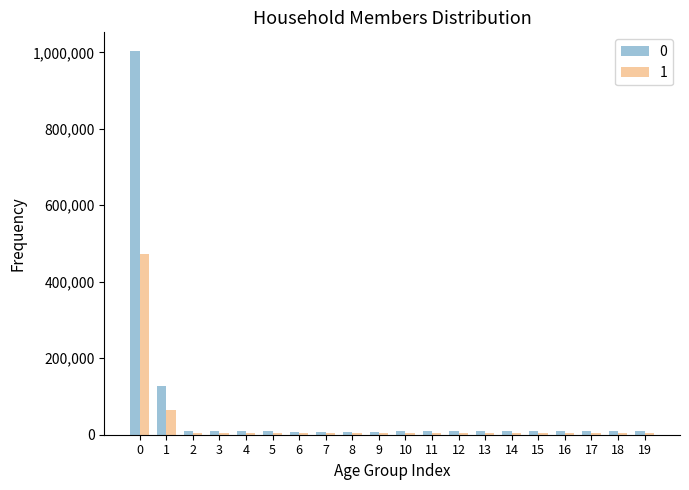

At 1, list the series in order from largest to smallest.

0, 1